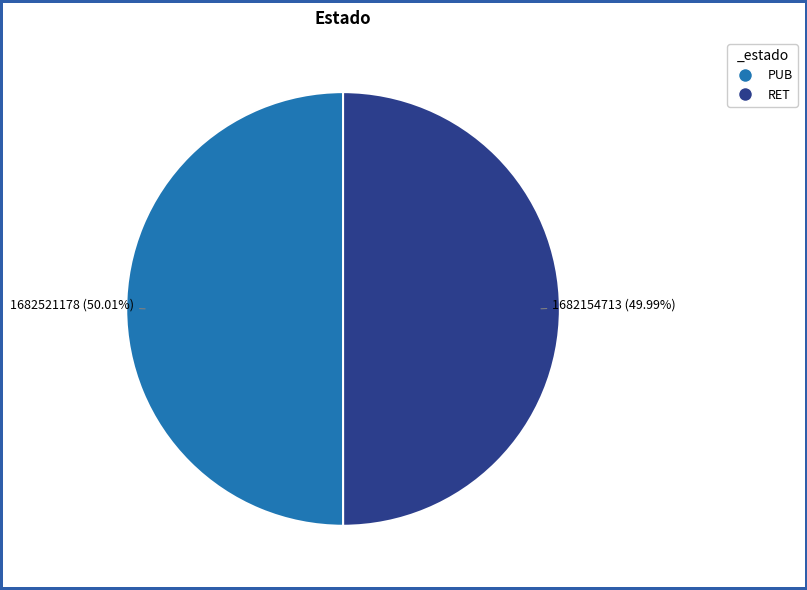

Is there any slice that represents more than half of the pie?

Yes